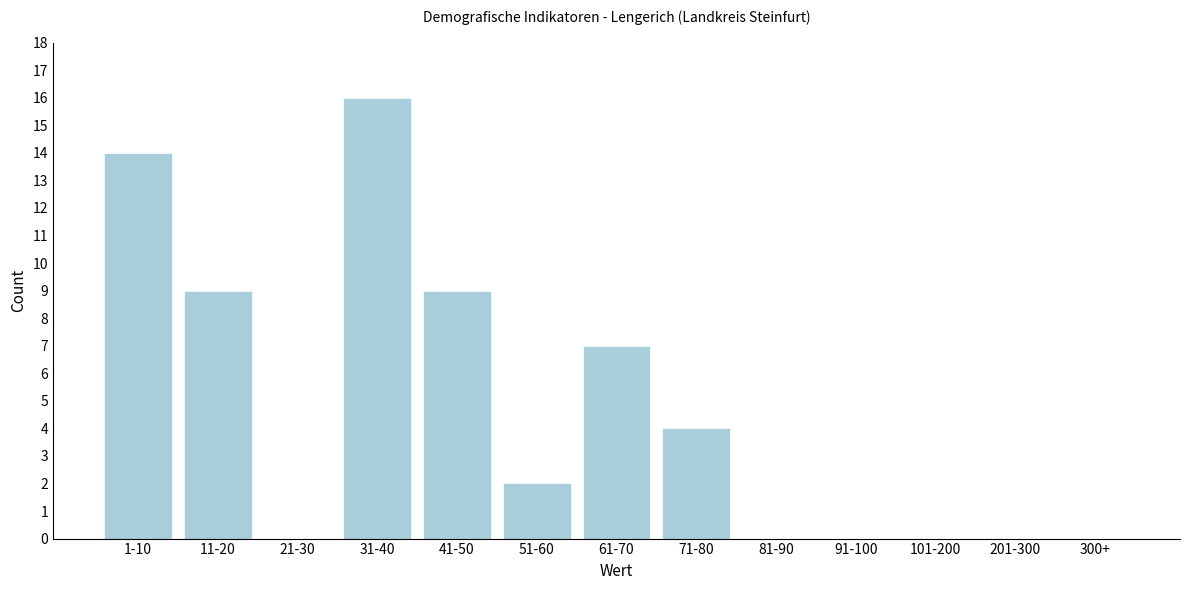

Reading left to right, extract all data points from this chart.

1-10=14	11-20=9	21-30=0	31-40=16	41-50=9	51-60=2	61-70=7	71-80=4	81-90=0	91-100=0	101-200=0	201-300=0	300+=0